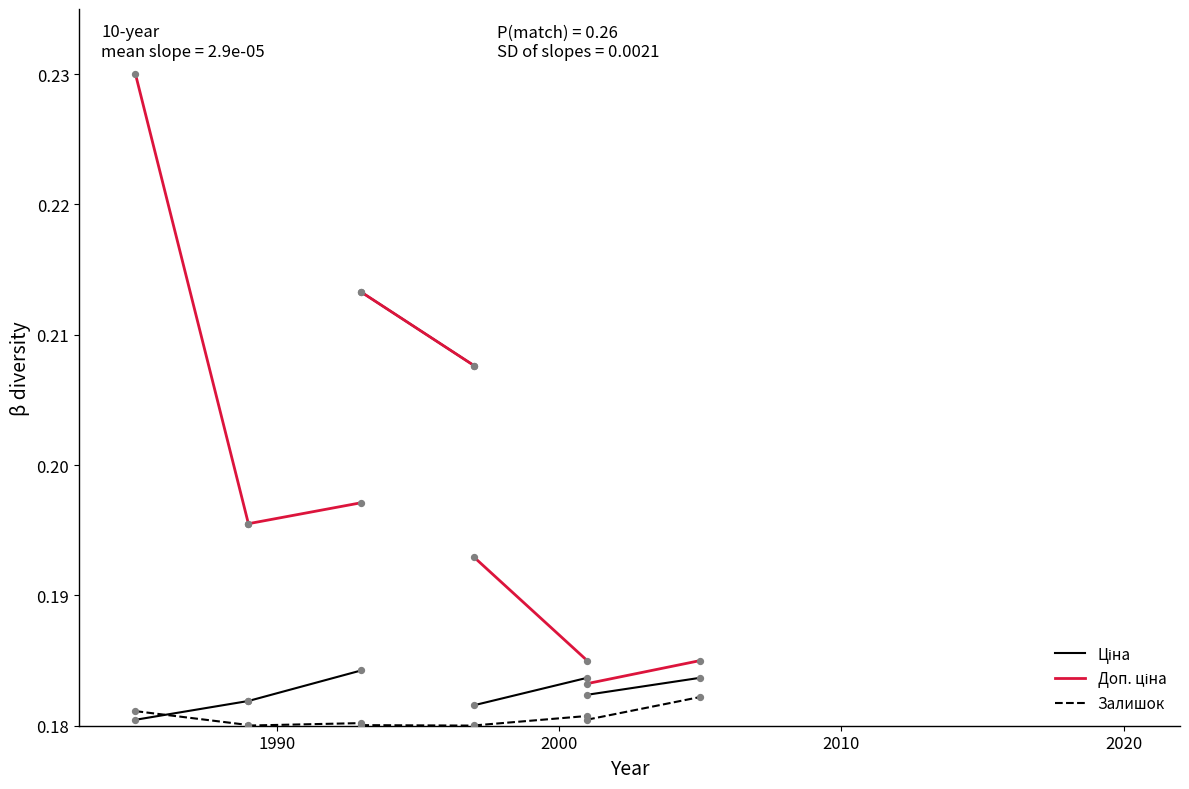

Is the value of Залишок at 2000 greater than the value of Доп. ціна at 1990?

No